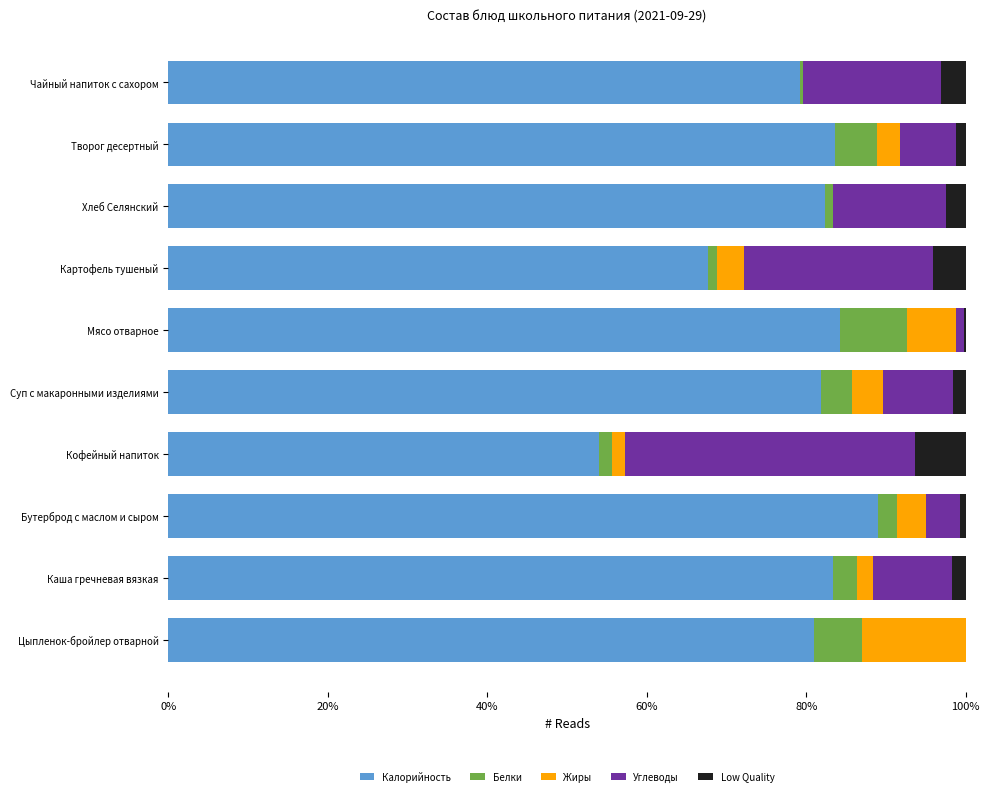

Is it true that Low Quality equals 0.2 at Мясо отварное?

True